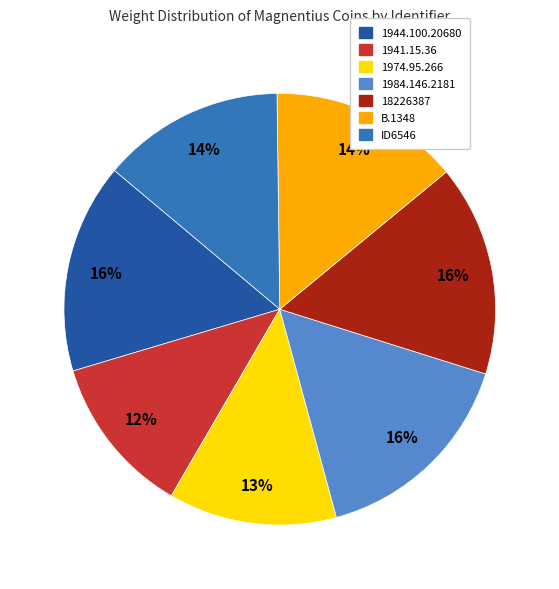

Is the sum of 1941.15.36 and B.1348 greater than half?

No